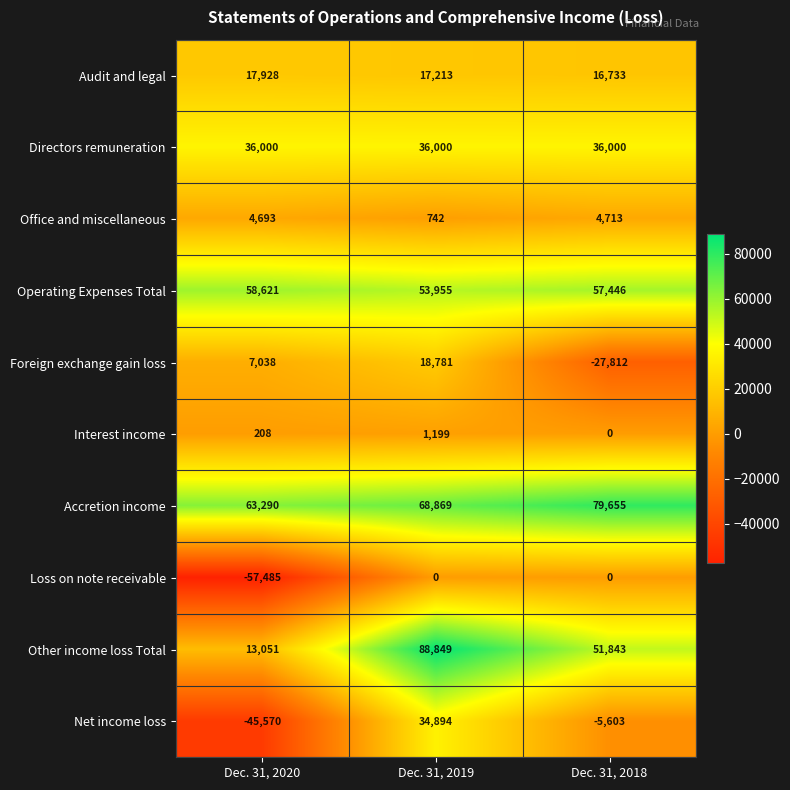

The Audit and legal series shows 27894 at Dec. 31, 2018. True or false?

False